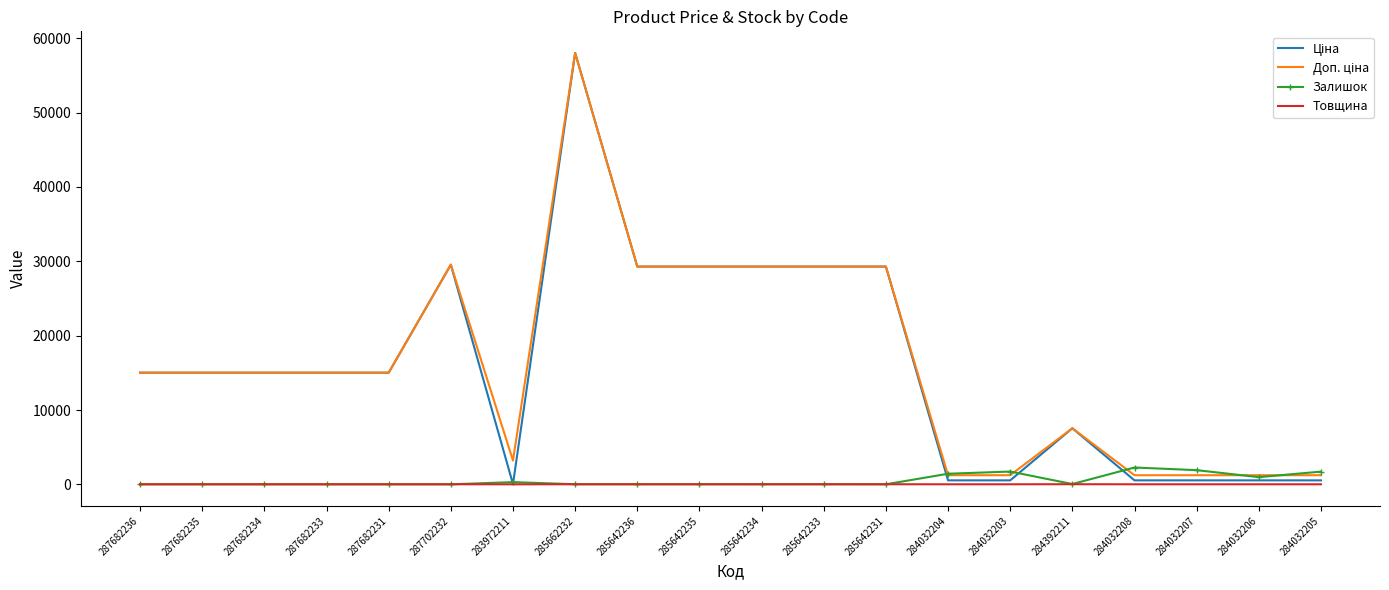

At which category is the sum across all series the highest?

285662232